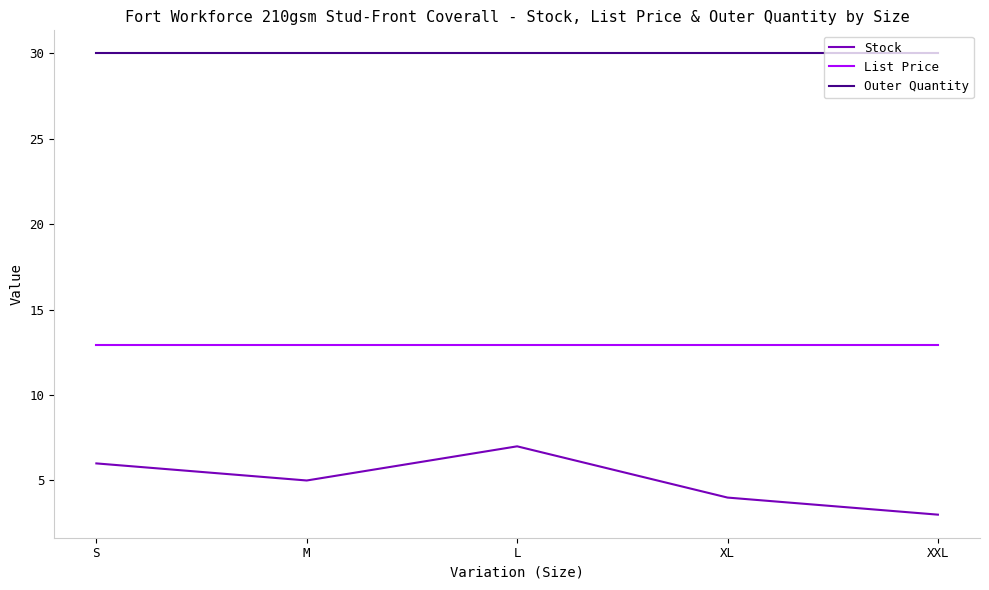

What are all the series names shown in the legend?

Stock, List Price, Outer Quantity